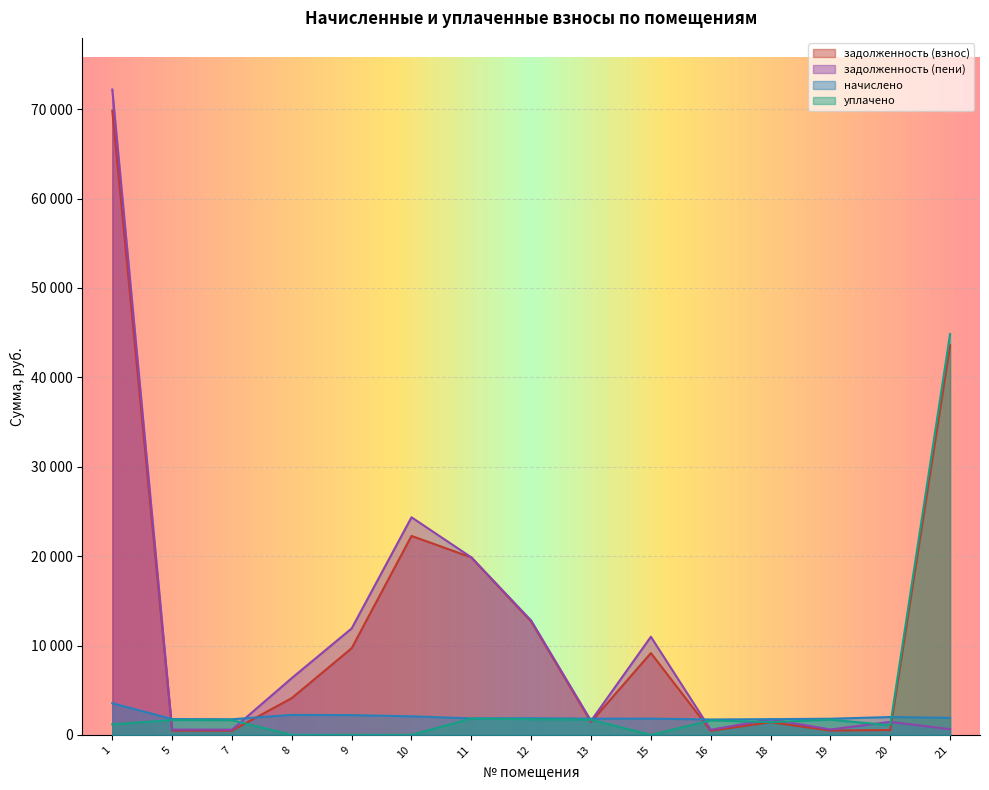

What is the spread (max minus min) of values at 18?

339.1